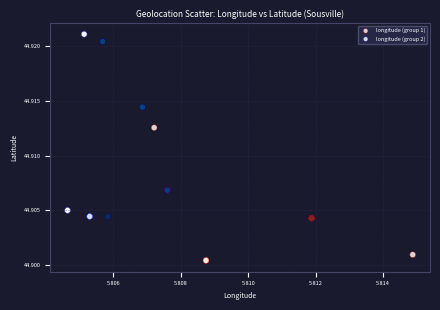

Which series reaches the minimum Y coordinate?

longitude (group 1)